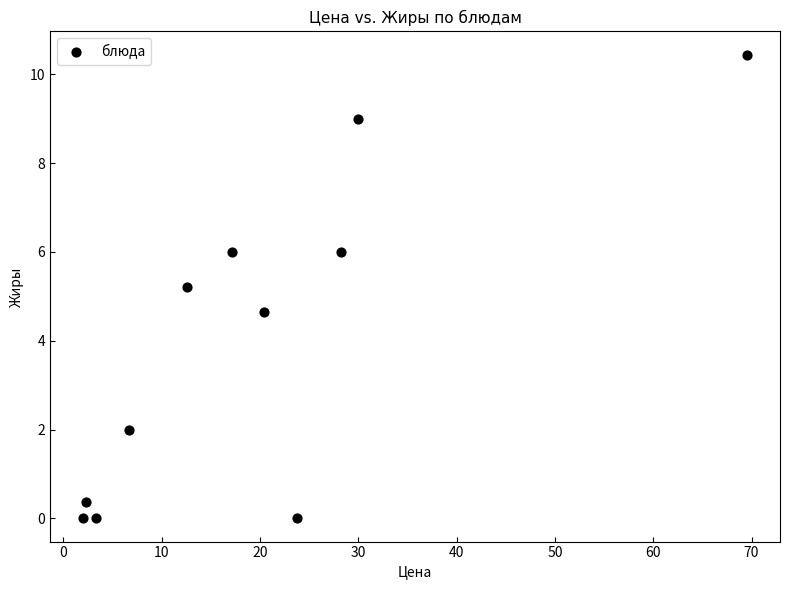

What Y value in the scatter plot is closest to 5?

5.2